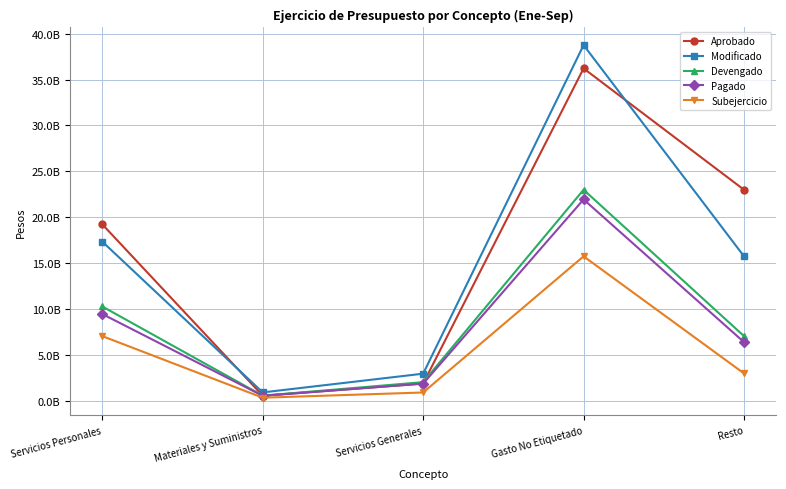

Is it true that Subejercicio equals 594304106 at Materiales y Suministros?

False